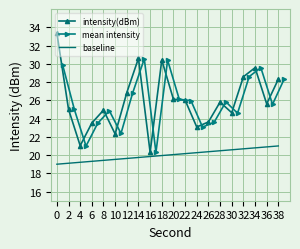

Which series has the largest total across all categories?

intensity(dBm)